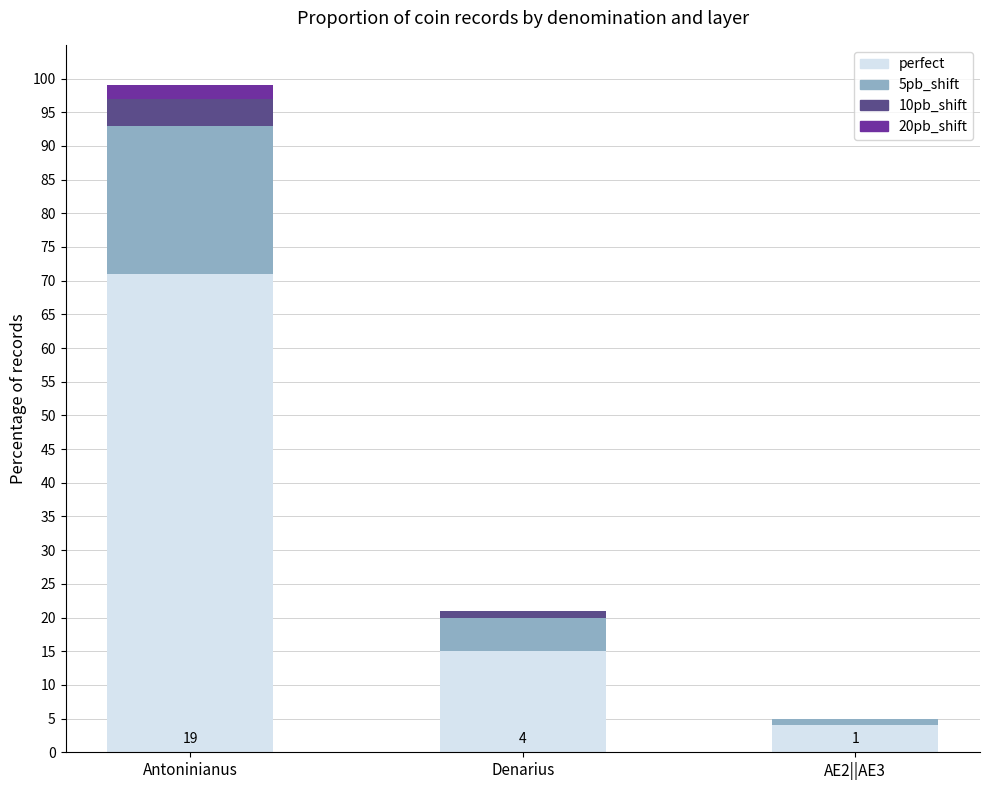

What is the maximum value for perfect?

71